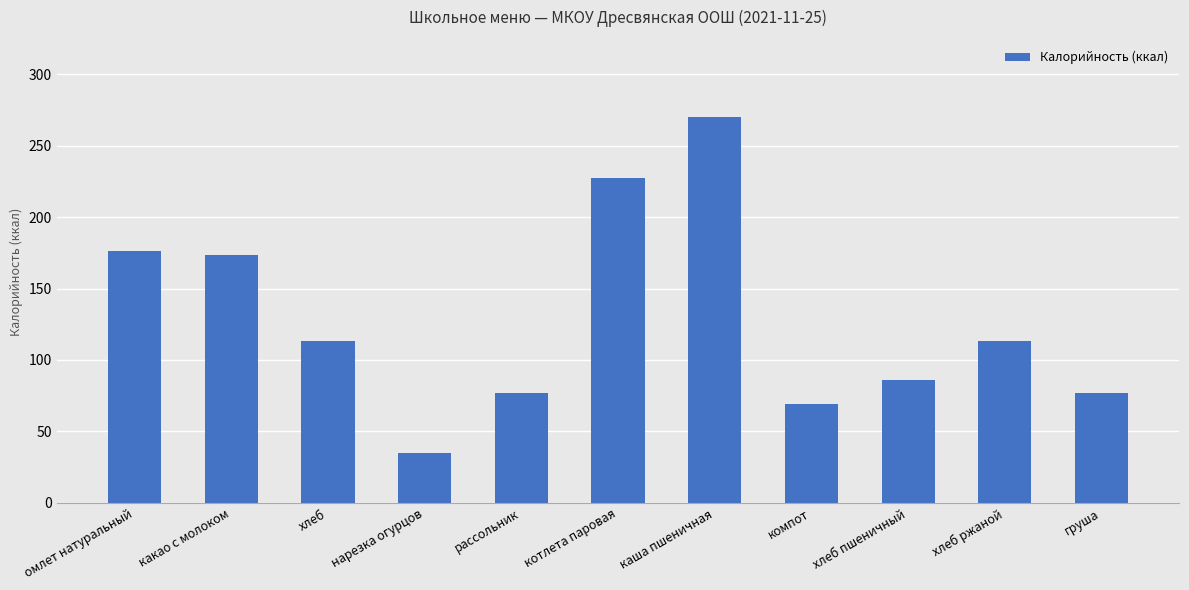

What is the approximate value at хлеб ржаной?

113.0